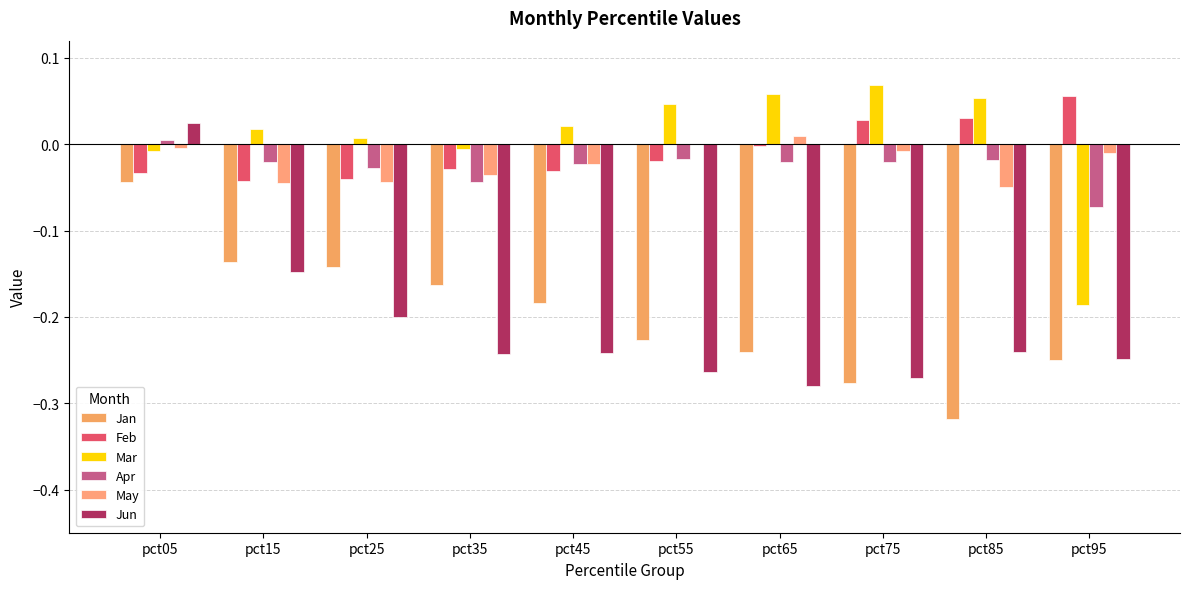

At which label is Mar closest to 0?

pct35